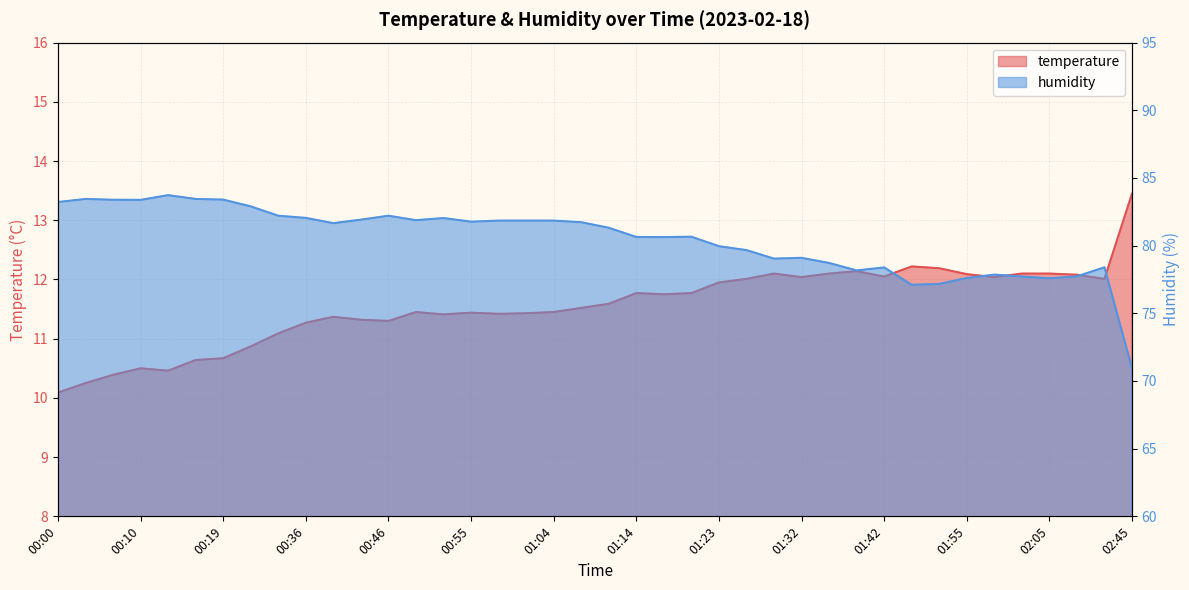

Is it true that humidity equals 81.9 at 00:42?

True